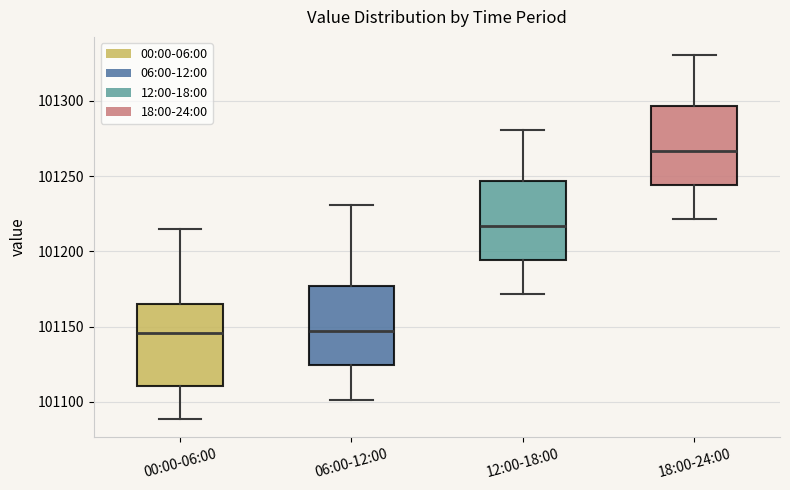

Where is the upper edge of the box for 06:00-12:00 on the y-axis? The values are not printed on the chart, so give them approximately, as read against the axis.

101175